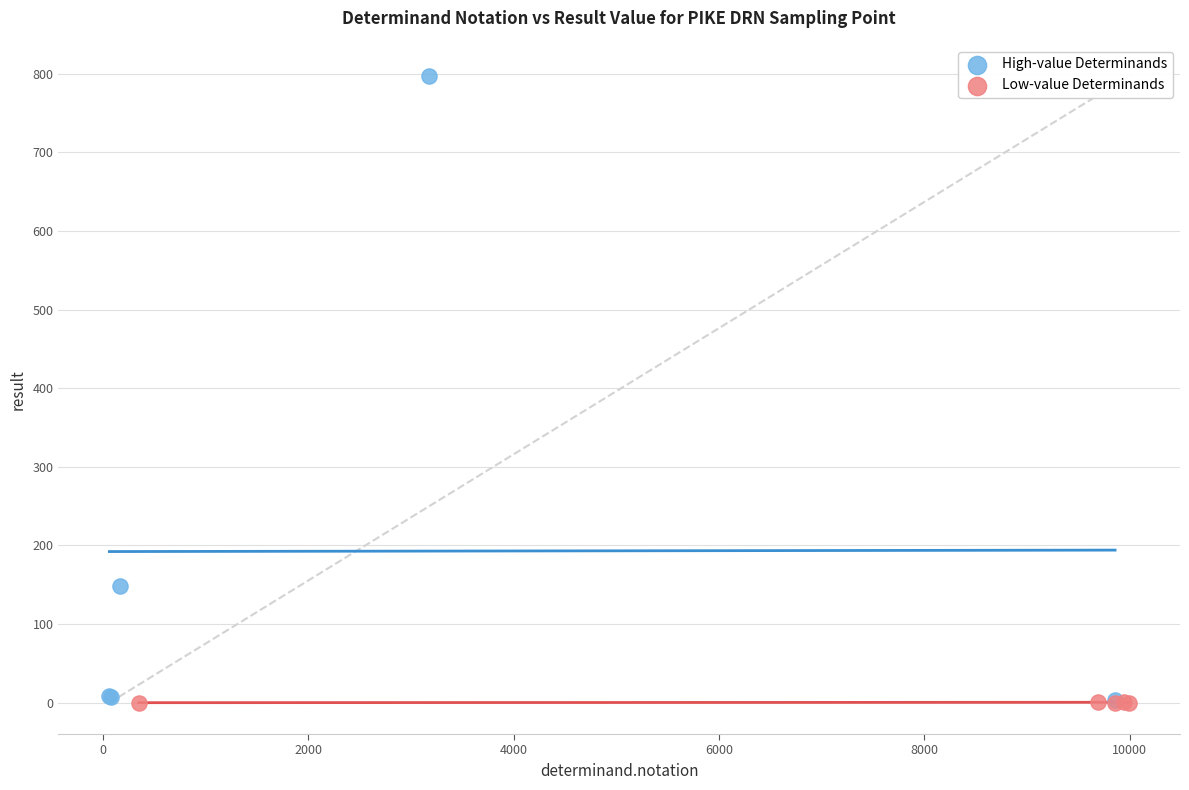

Which series contains the highest Y value?

High-value Determinands